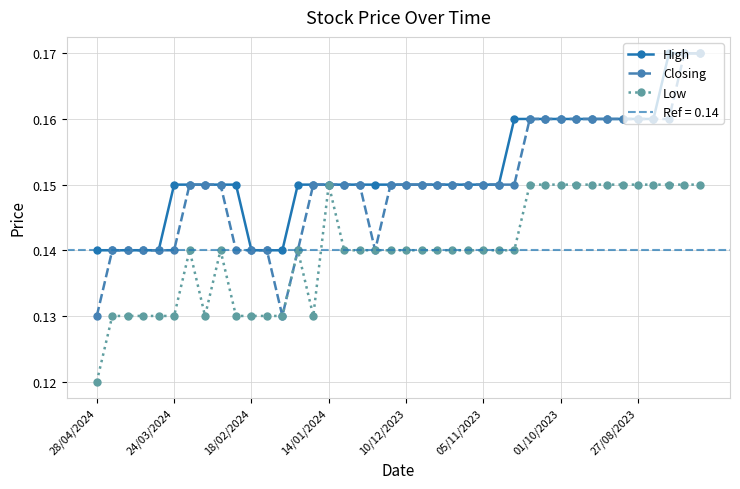

True or false: Low and Closing cross at least once.

False